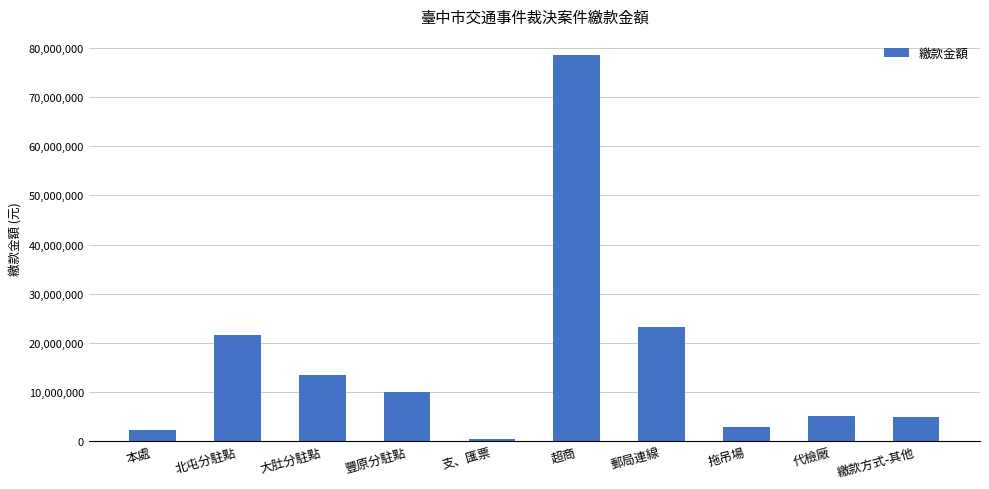

Count the number of categories in the chart.

10